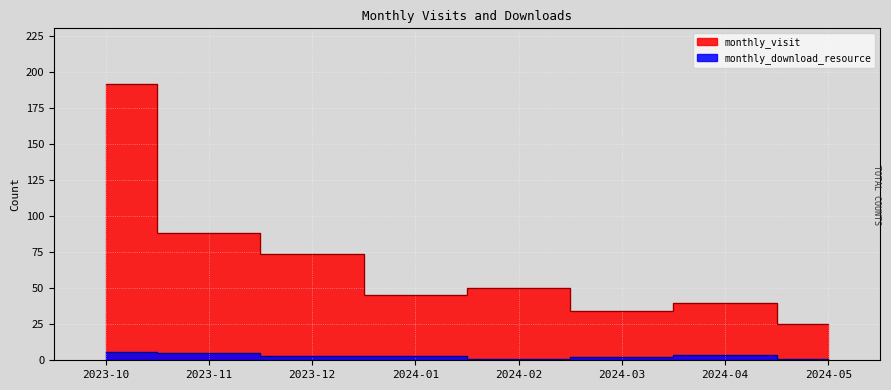

In monthly_download_resource, how many points are higher than both neighbors (excluding endpoints)?

1